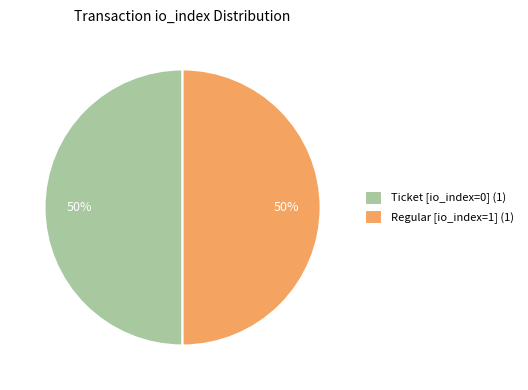

What percentage is the Ticket [io_index=0] (1) slice, to the nearest percent?

50%